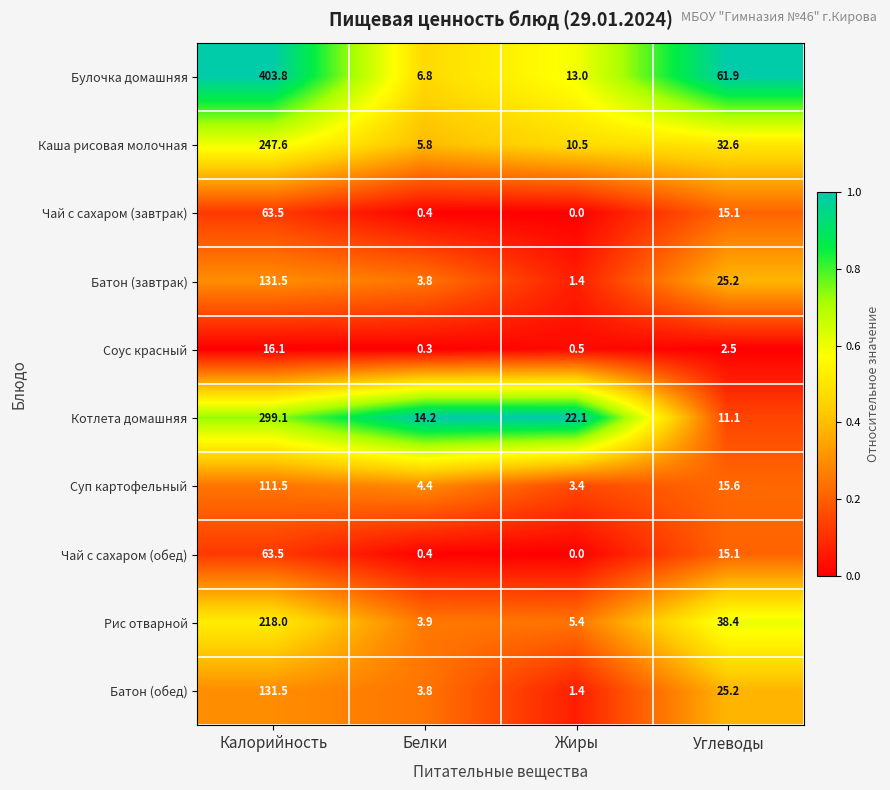

At which category is the sum across all series the highest?

Калорийность